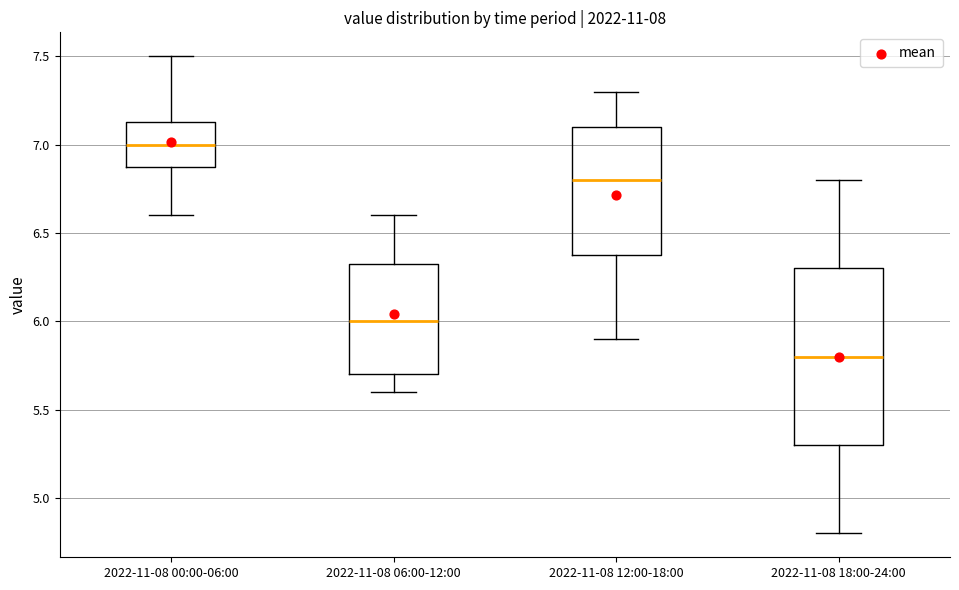

Which box's median line is the highest?

2022-11-08 00:00-06:00